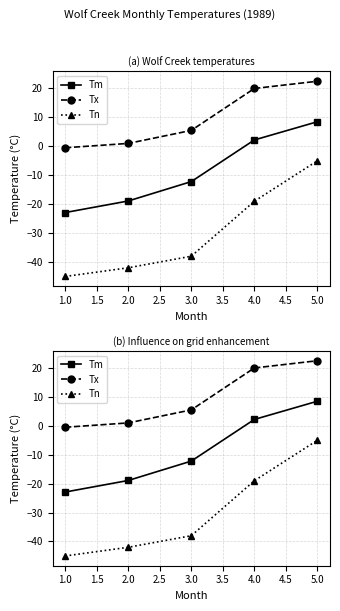

True or false: Tn has more than 1 interior local peaks.

False